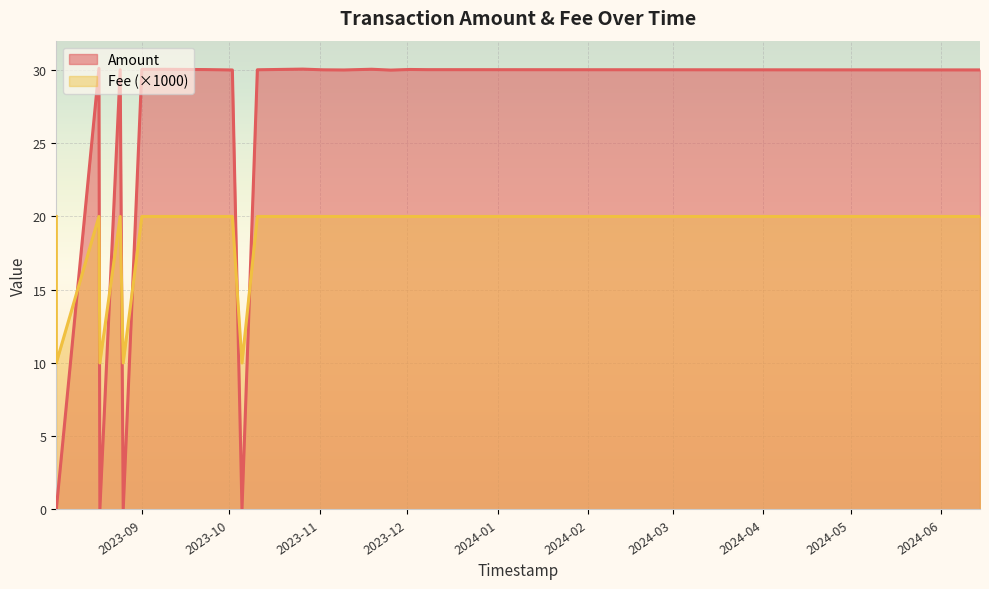

After their last crossing, which series has the higher values: Amount or Fee (×1000)?

Amount